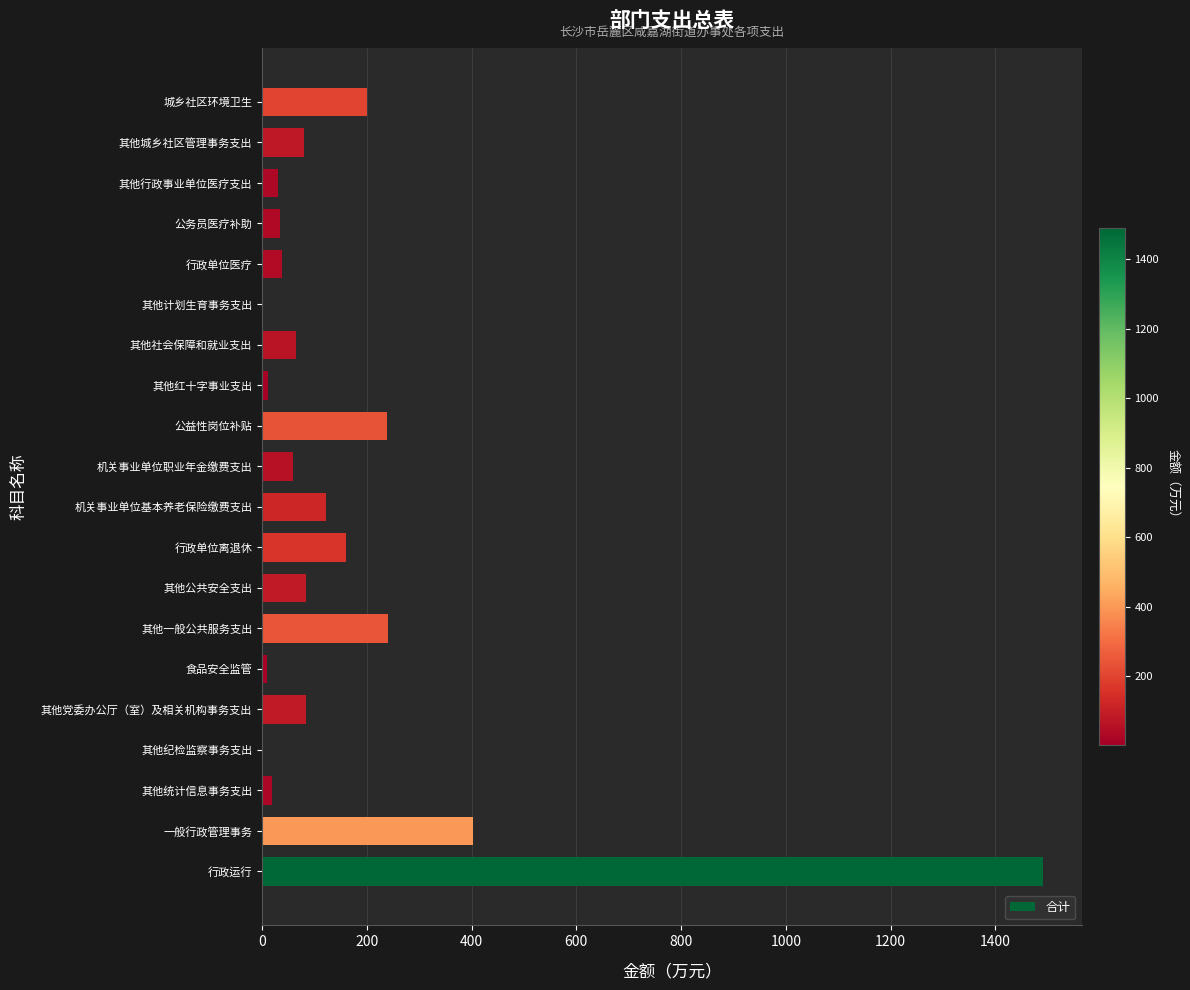

What is the sum of all values?

3373.6